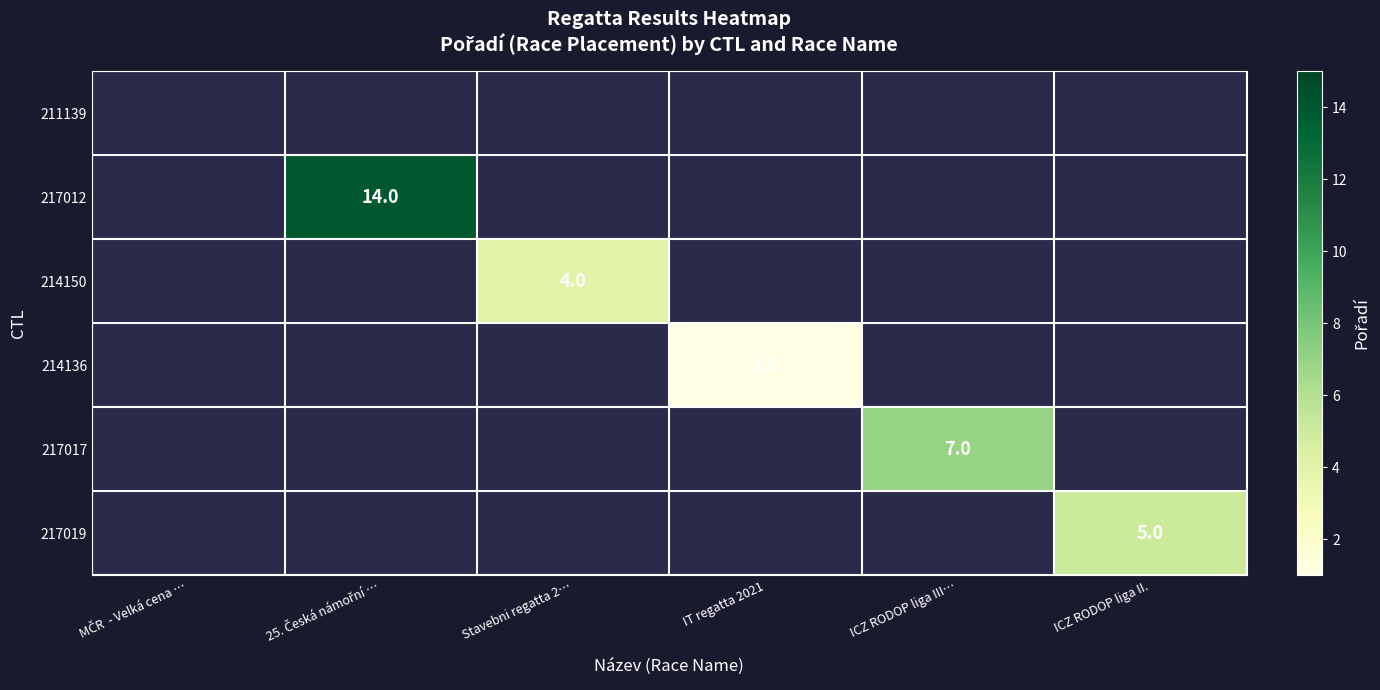

List the labels in order of 211139 value, smallest first.

MČR - Velká cena …, 25. Česká námořní …, Stavebni regatta 2…, IT regatta 2021, ICZ RODOP liga III…, ICZ RODOP liga II.